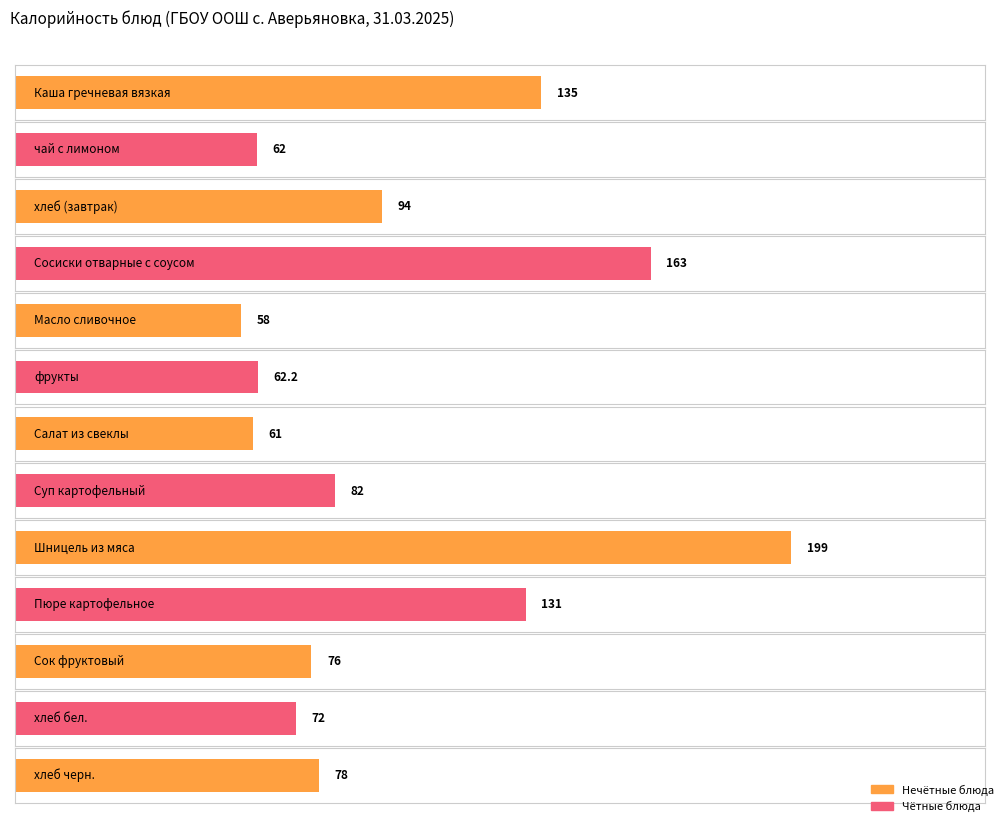

Rank the categories by value from highest to lowest.

Шницель из мяса, Сосиски отварные с соусом, Каша гречневая вязкая, Пюре картофельное, хлеб (завтрак), Суп картофельный, хлеб черн., Сок фруктовый, хлеб бел., фрукты, чай с лимоном, Салат из свеклы, Масло сливочное